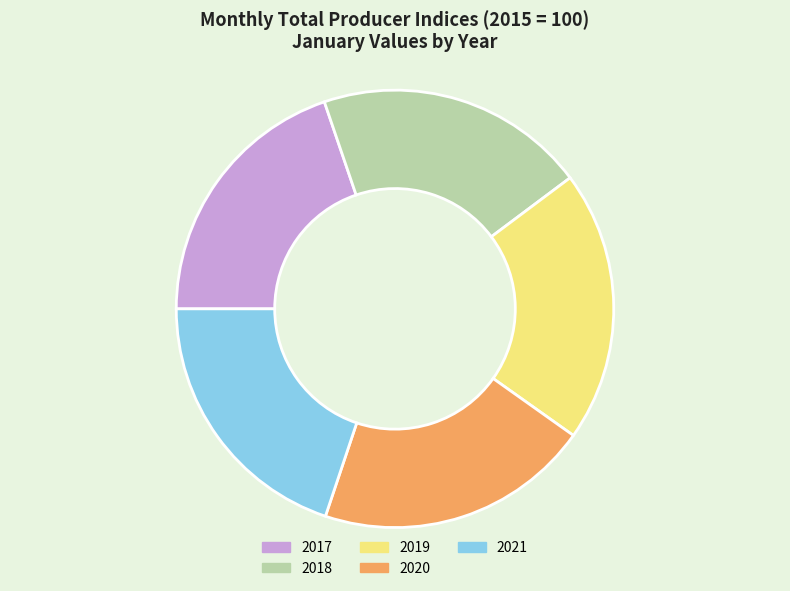

Is 2021 the majority of the pie?

No